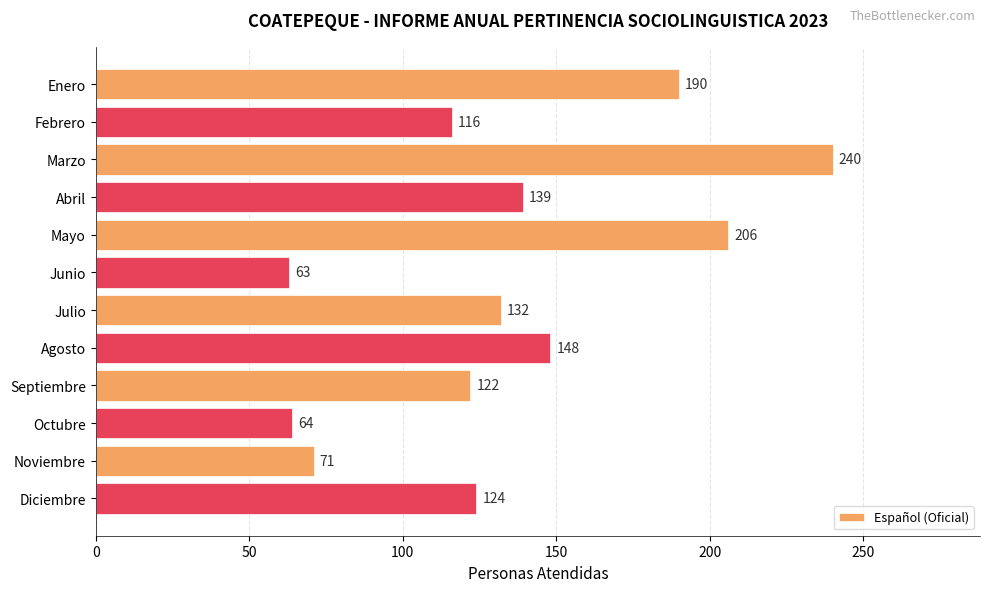

How many categories are shown in the chart?

12